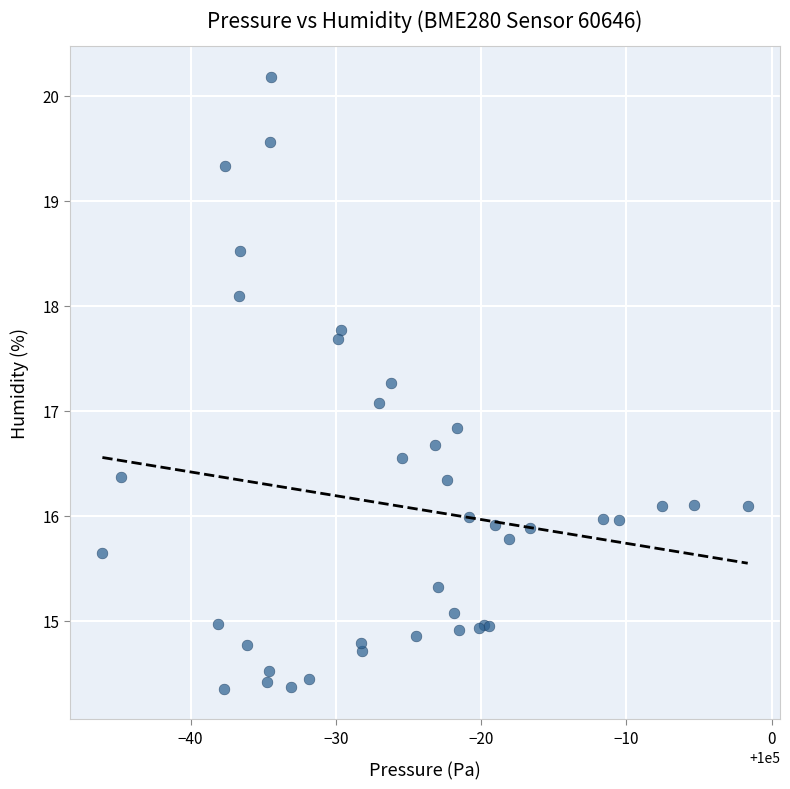

What Y value in the scatter plot is closest to 17?

17.1